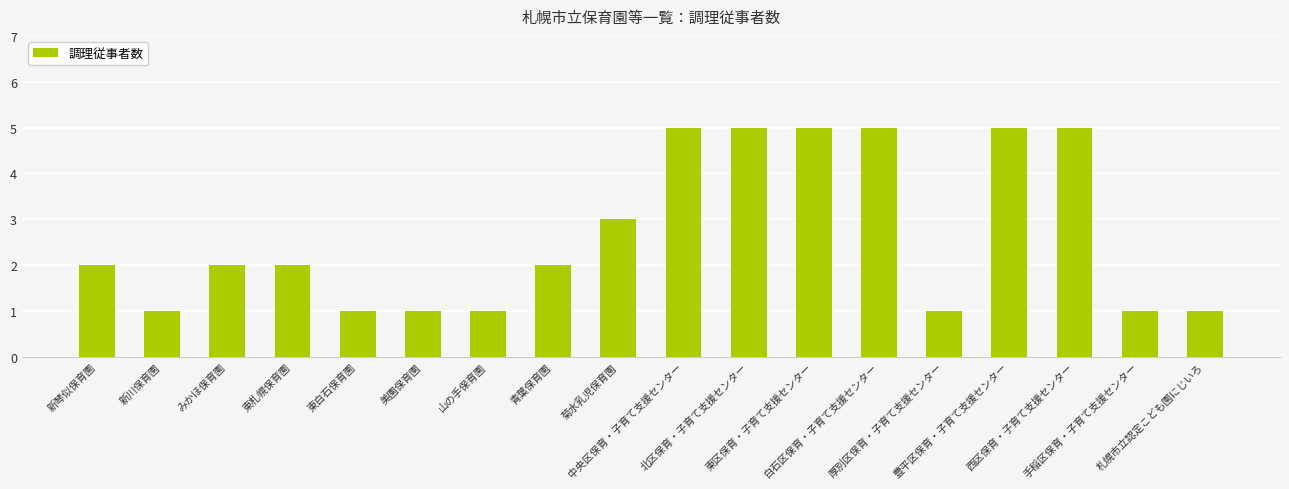

Are the bars horizontal?

No